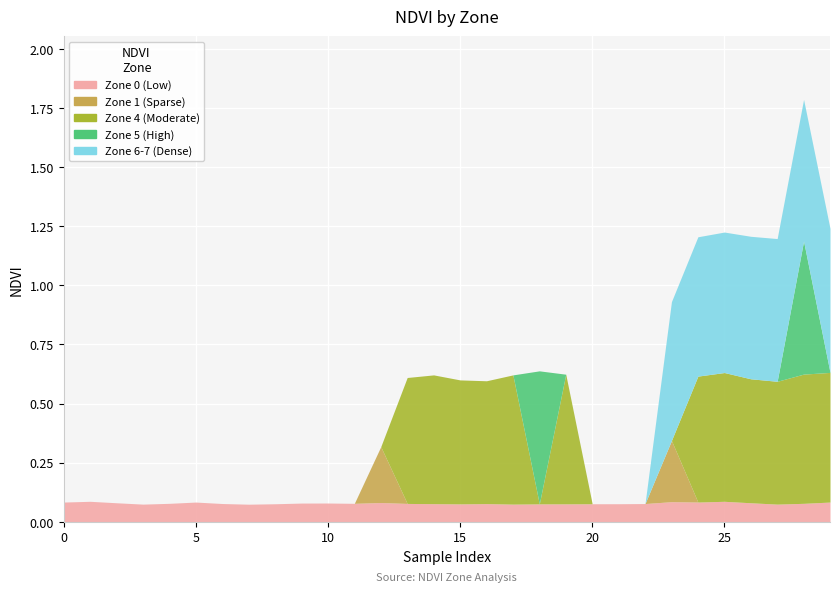

Rank the categories by Zone 6-7 (Dense) value from highest to lowest.

29, 27, 26, 28, 25, 24, 23, 0, 1, 2, 3, 4, 5, 6, 7, 8, 9, 10, 11, 12, 13, 14, 15, 16, 17, 18, 19, 20, 21, 22